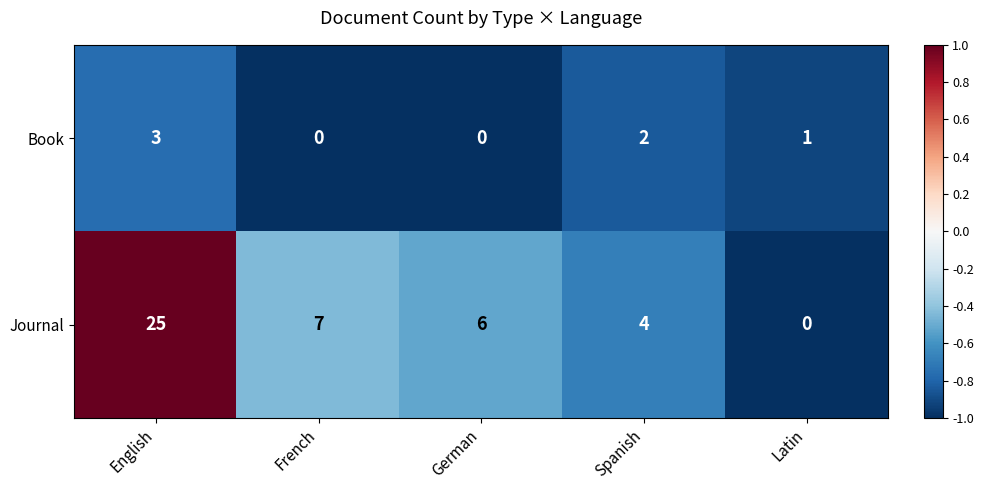

Which category has the highest value in the Journal series?

English